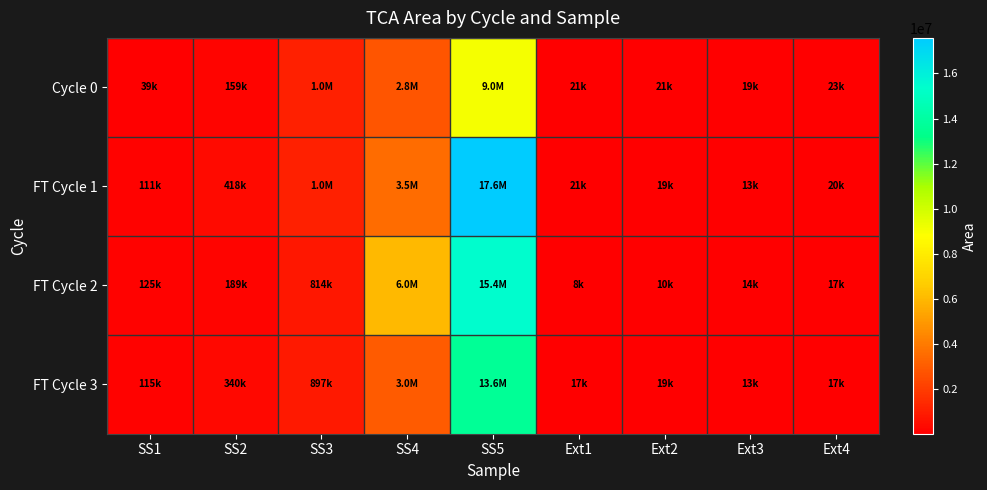

Which series has the widest spread of values?

FT Cycle 1